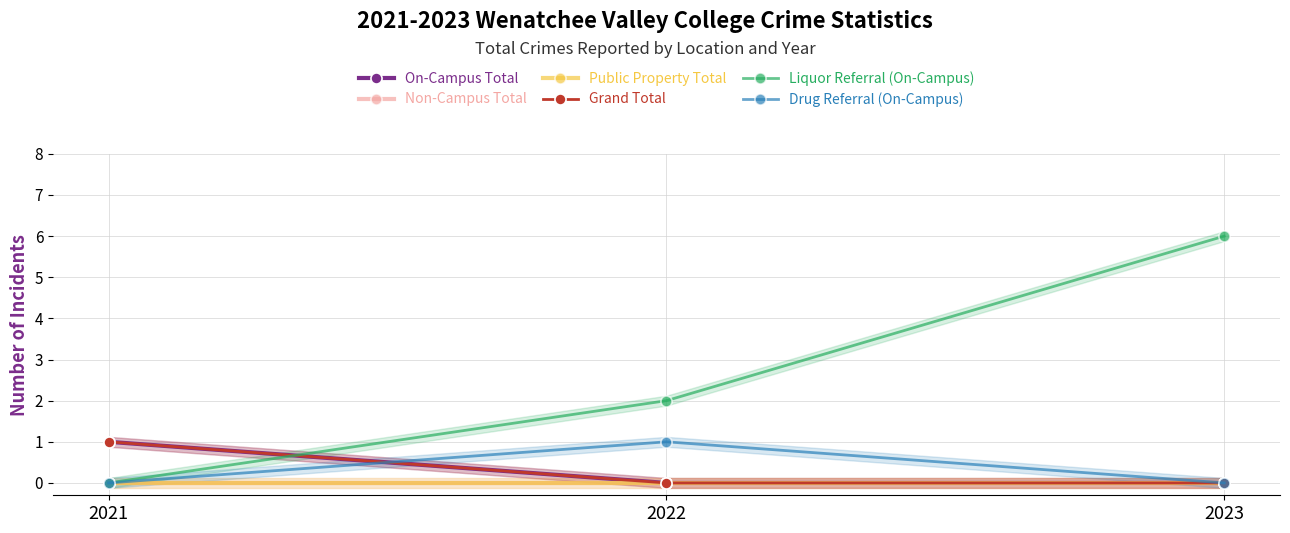

At how many categories does at least one series exceed 1?

2